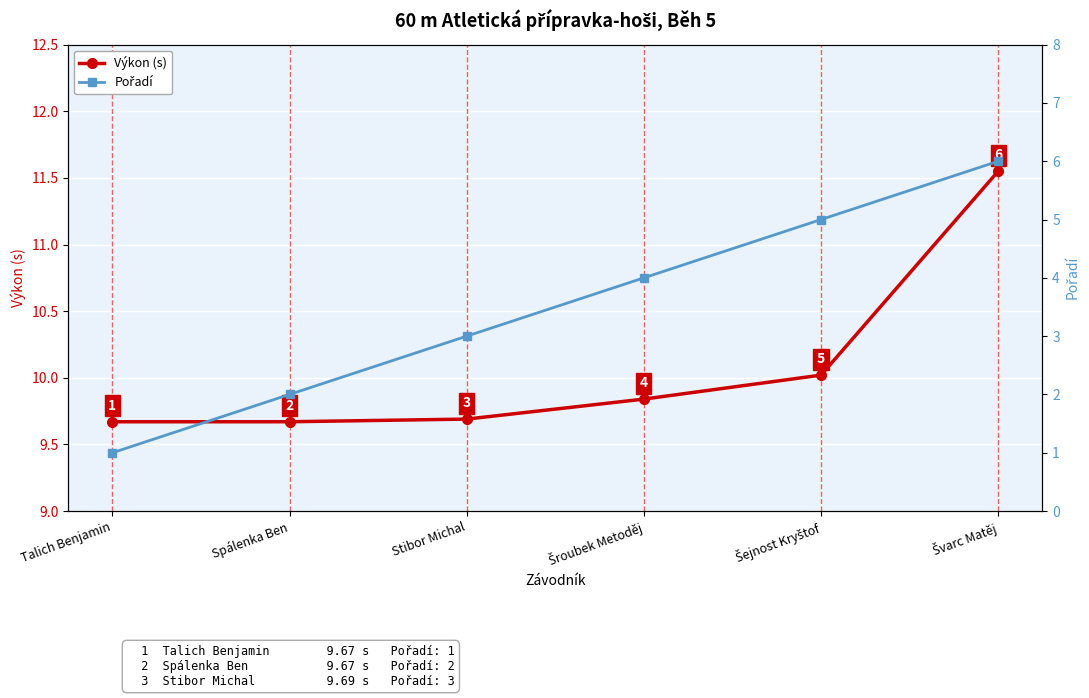

At which label is Výkon (s) closest to 10?

Šejnost Kryštof